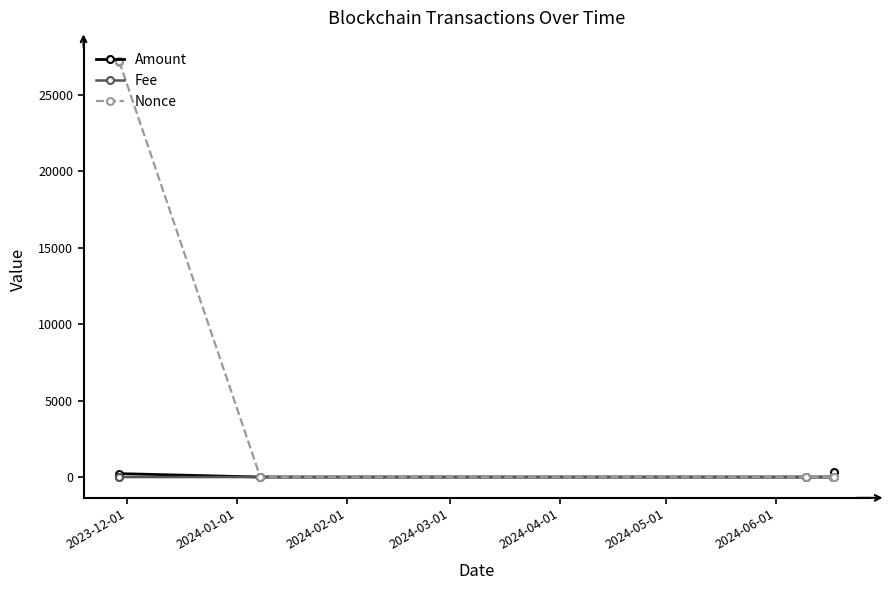

In Nonce, how many points are lower than both neighbors (excluding endpoints)?

1